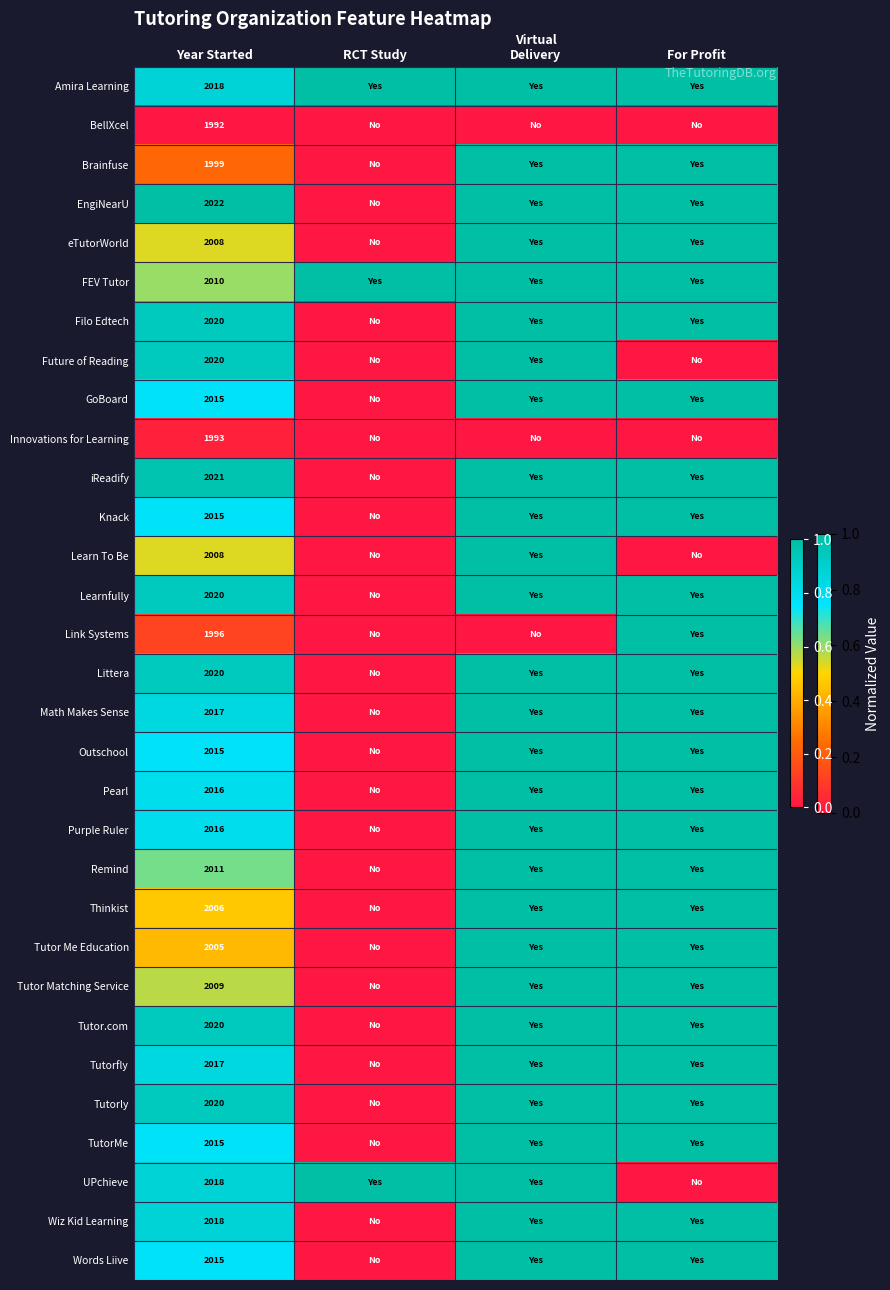

Is it true that Wiz Kid Learning equals 3452 at Year Started?

False